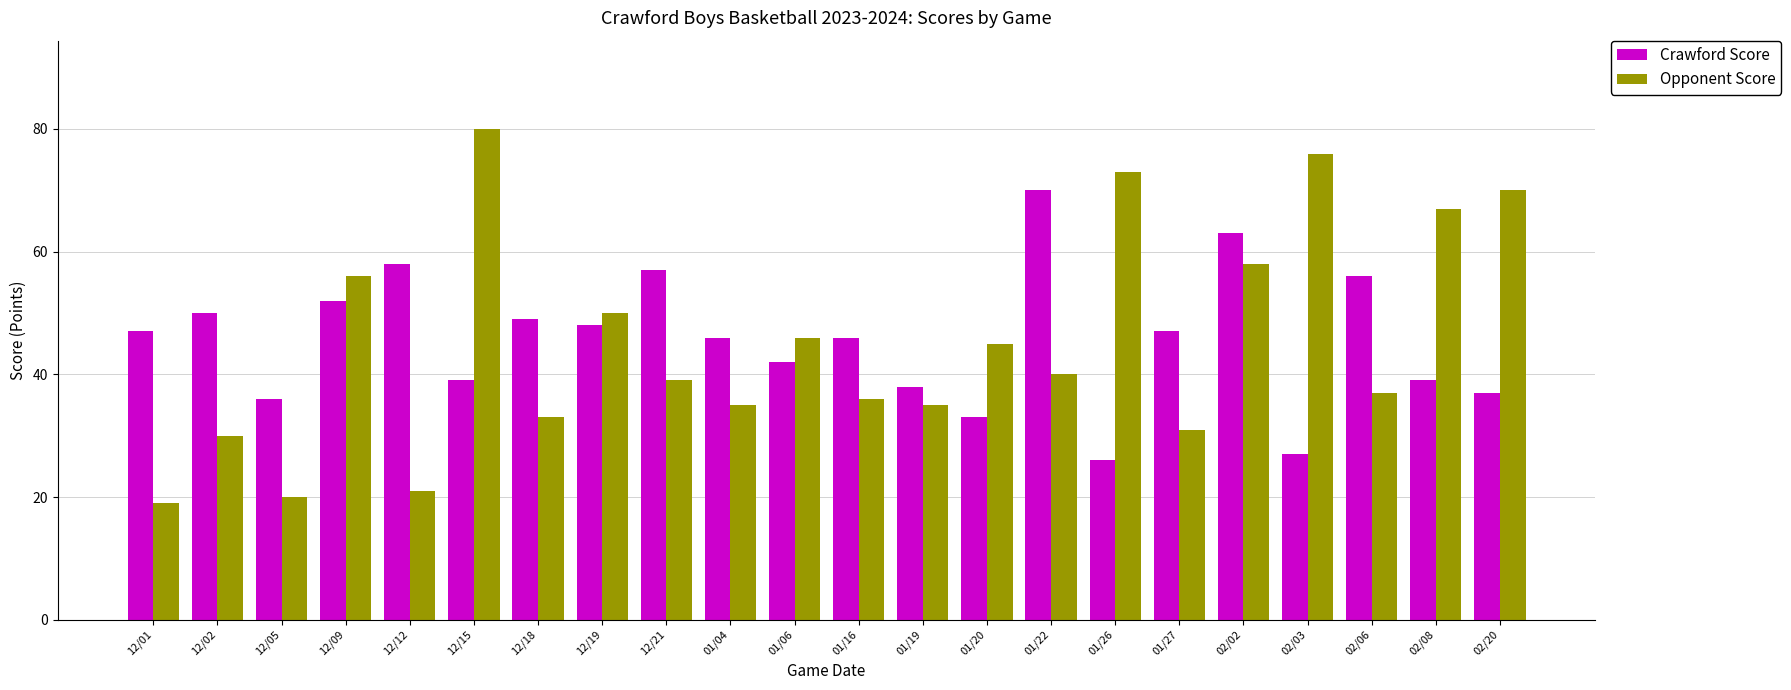

Rank the series by their maximum value, from lowest to highest.

Crawford Score, Opponent Score